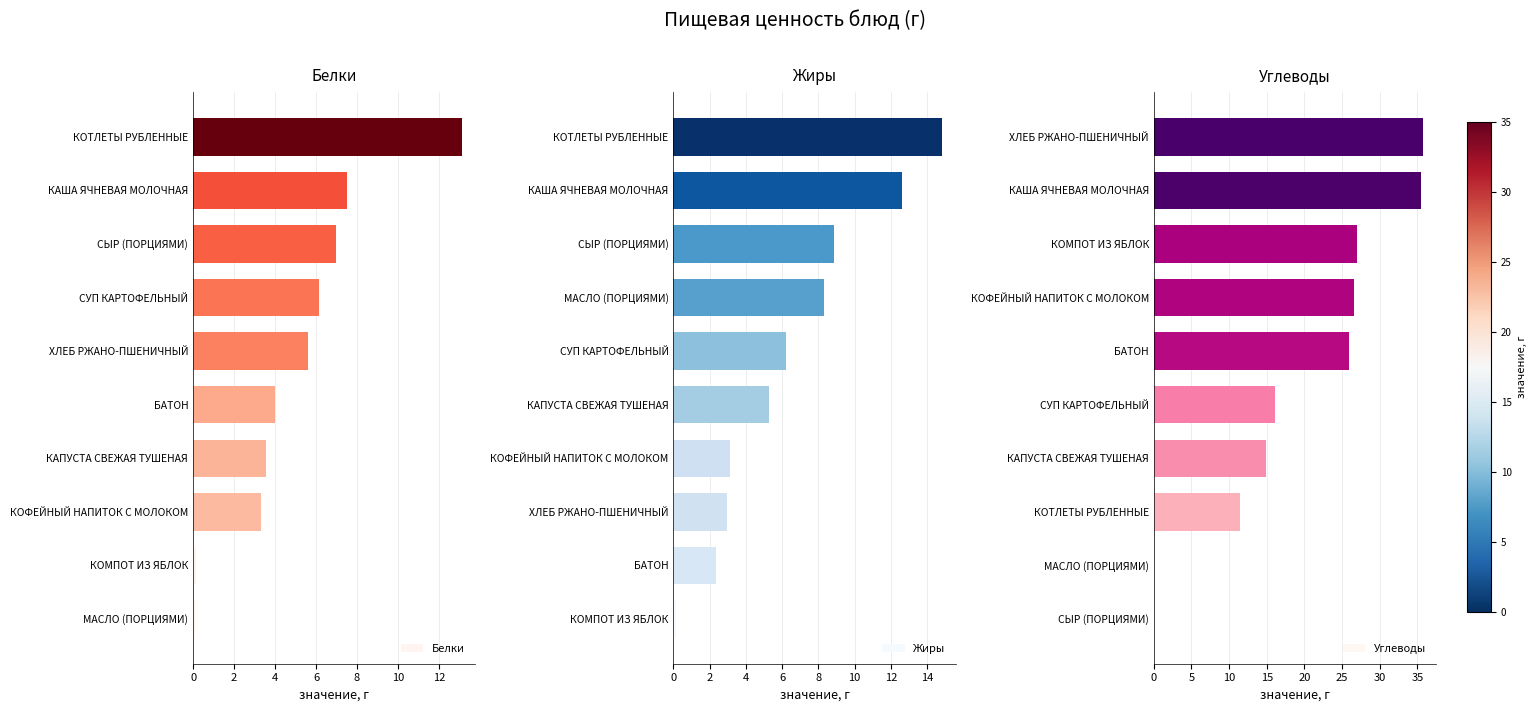

Reading left to right, extract all data points from this chart.

Белки: 0.1	0.2	3.3	3.6	4.0	5.6	6.1	7.0	7.5	13.1
Жиры: 0.2	2.3	3.0	3.1	5.3	6.2	8.3	8.8	12.6	14.8
Углеводы: 0.0	0.1	11.4	14.9	16.1	26.0	26.5	27.0	35.5	35.7